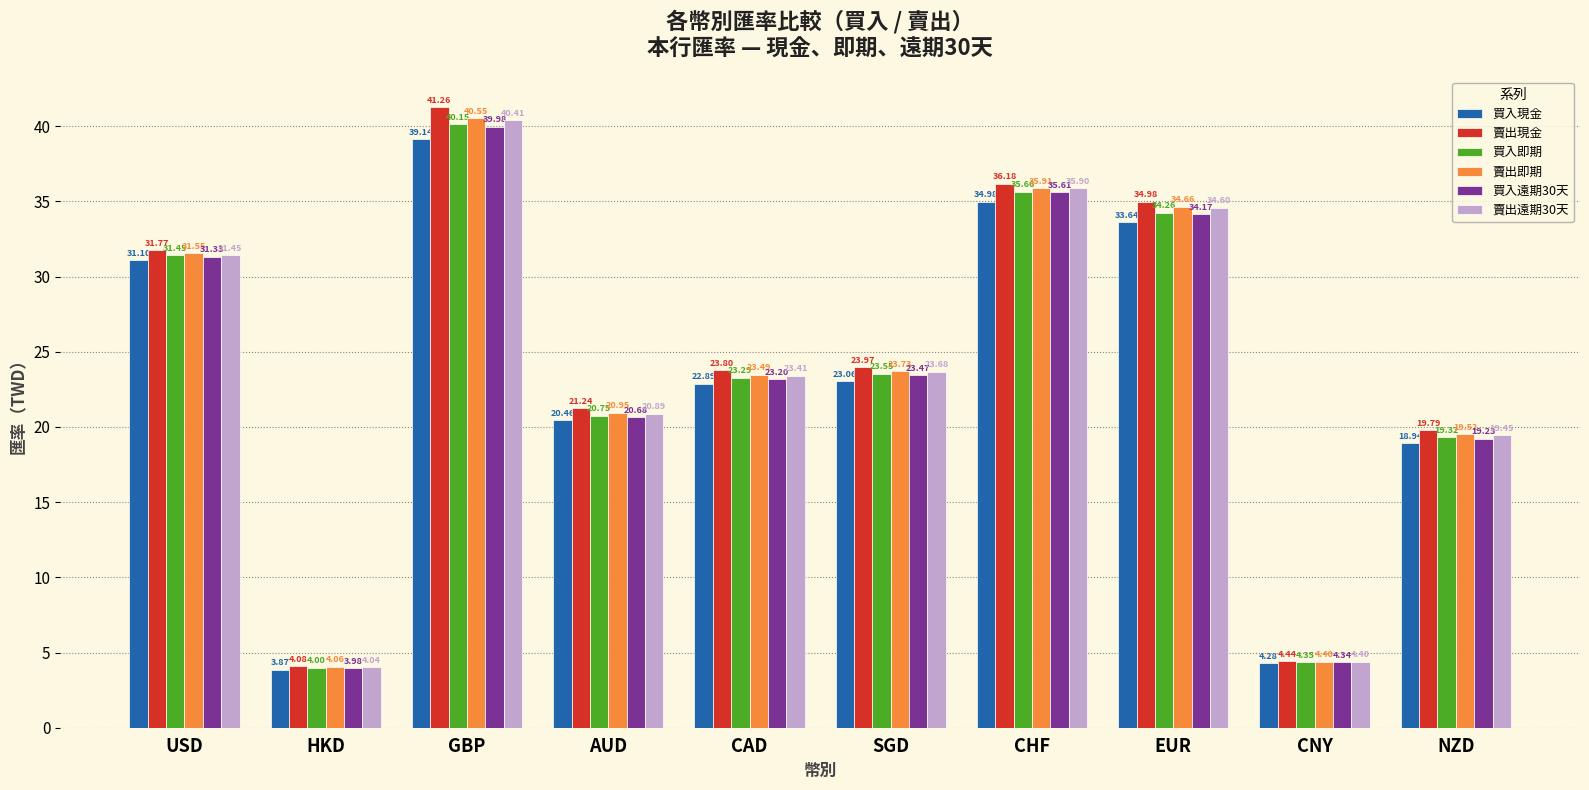

What is the sum of the 賣出即期 values at USD and HKD?

35.6